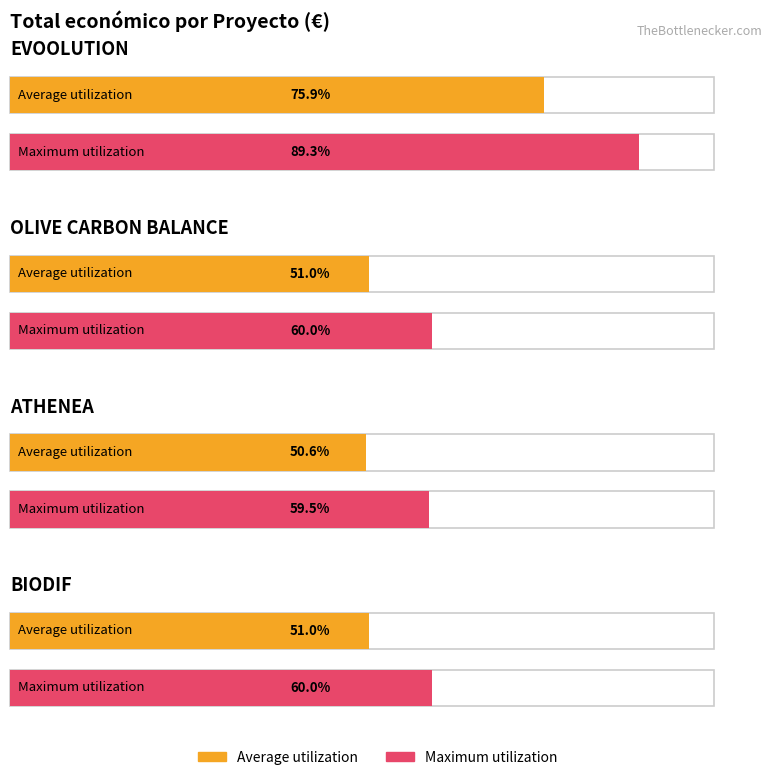

At which category does the chart reach its peak across all series?

EVOOLUTION